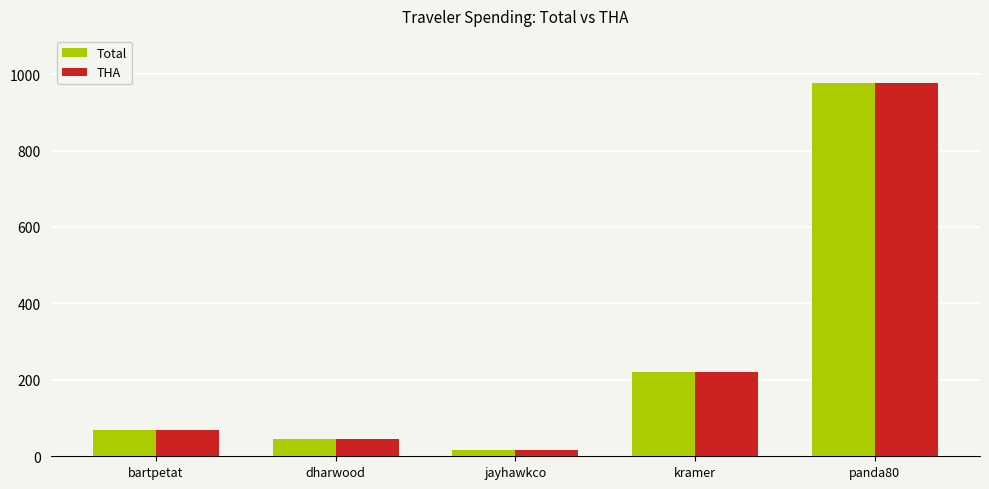

What position from the right is kramer?

2